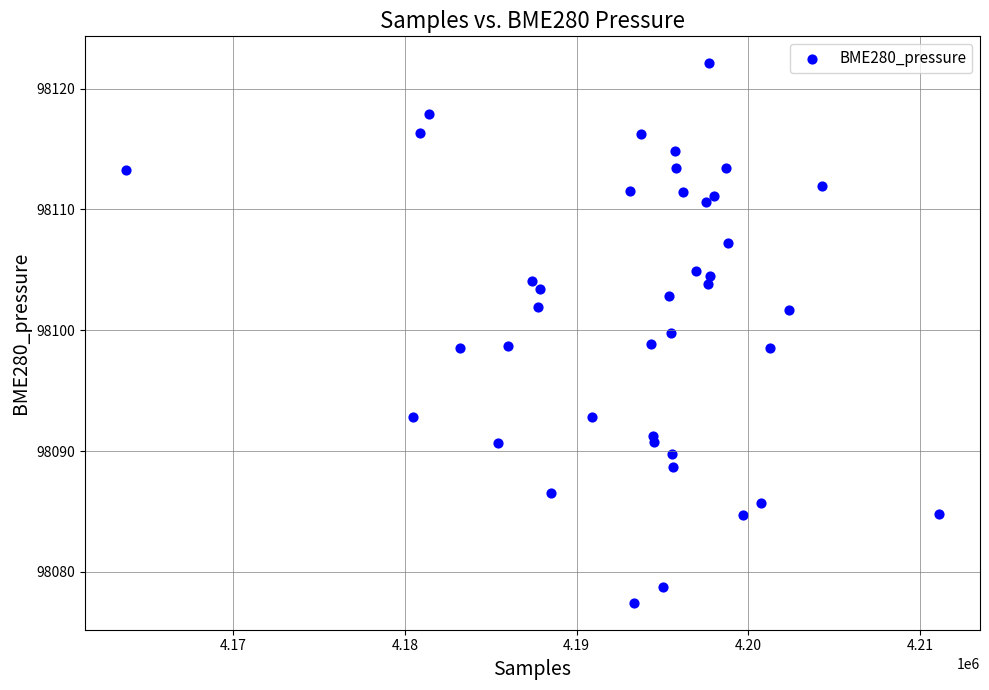

What is the range of X values (max minus min)?

47393.0